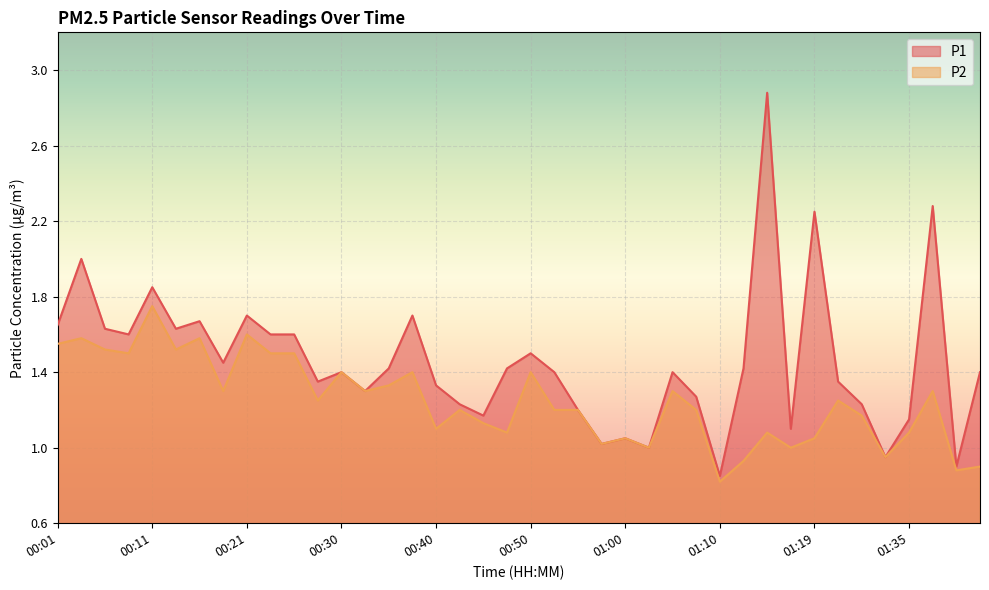

Is the value of P2 at 00:57 greater than the value of P1 at 00:09?

No